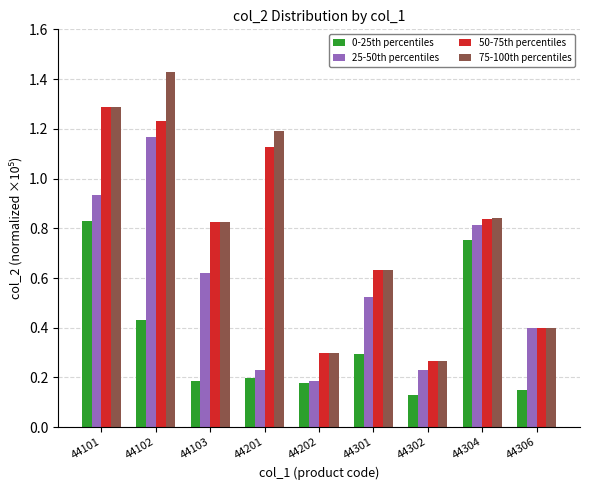

True or false: 75-100th percentiles has a value of 0.3 at 44202.

True